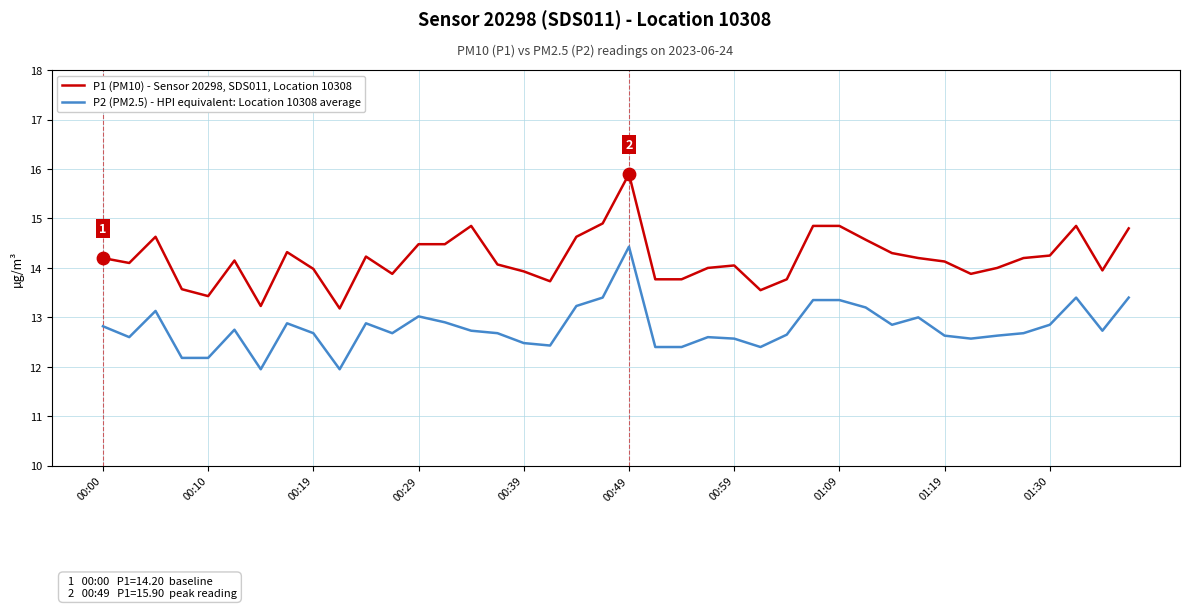

Which series has the largest total across all categories?

P1 (PM10) - Sensor 20298, SDS011, Location 10308